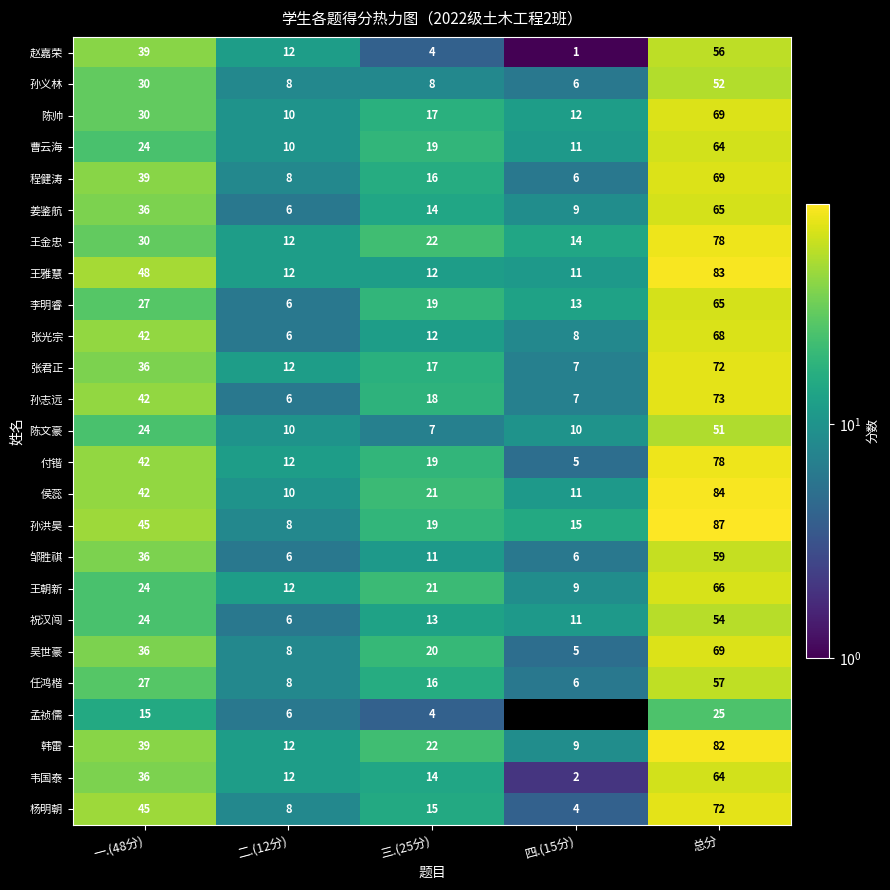

What is the sum of all 邹胜祺 values?

118